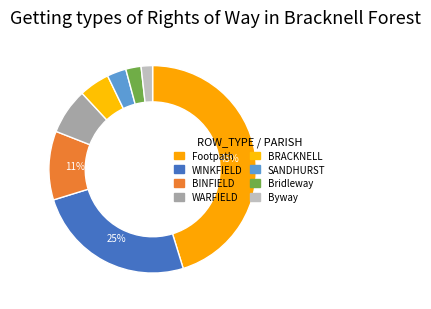

True or false: Footpath accounts for 45% of the total.

True